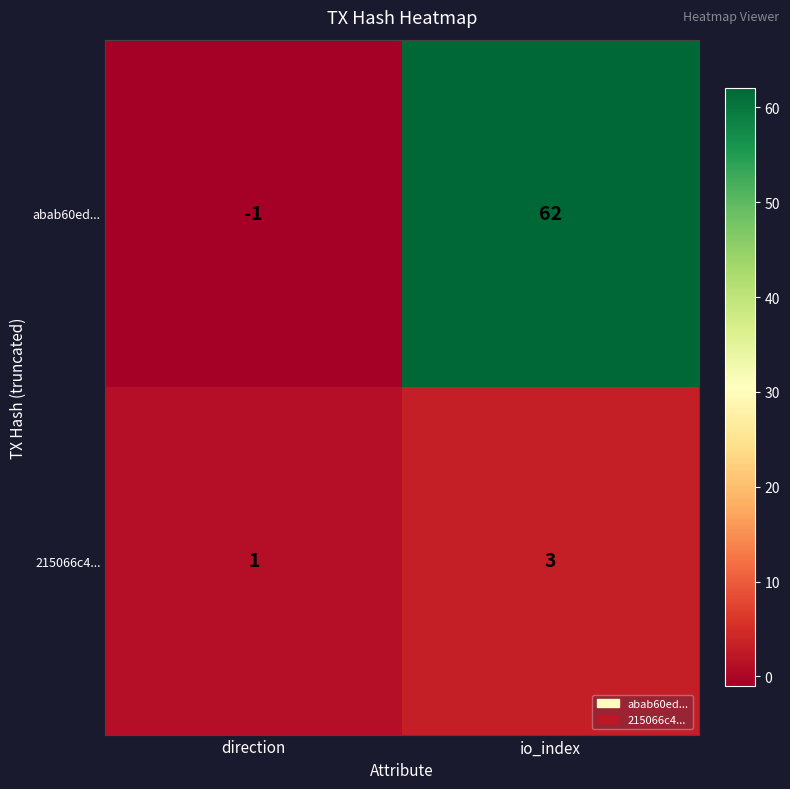

Reading left to right, list all the values displayed in this chart.

abab60ed...: direction=-1	io_index=62
215066c4...: direction=1	io_index=3